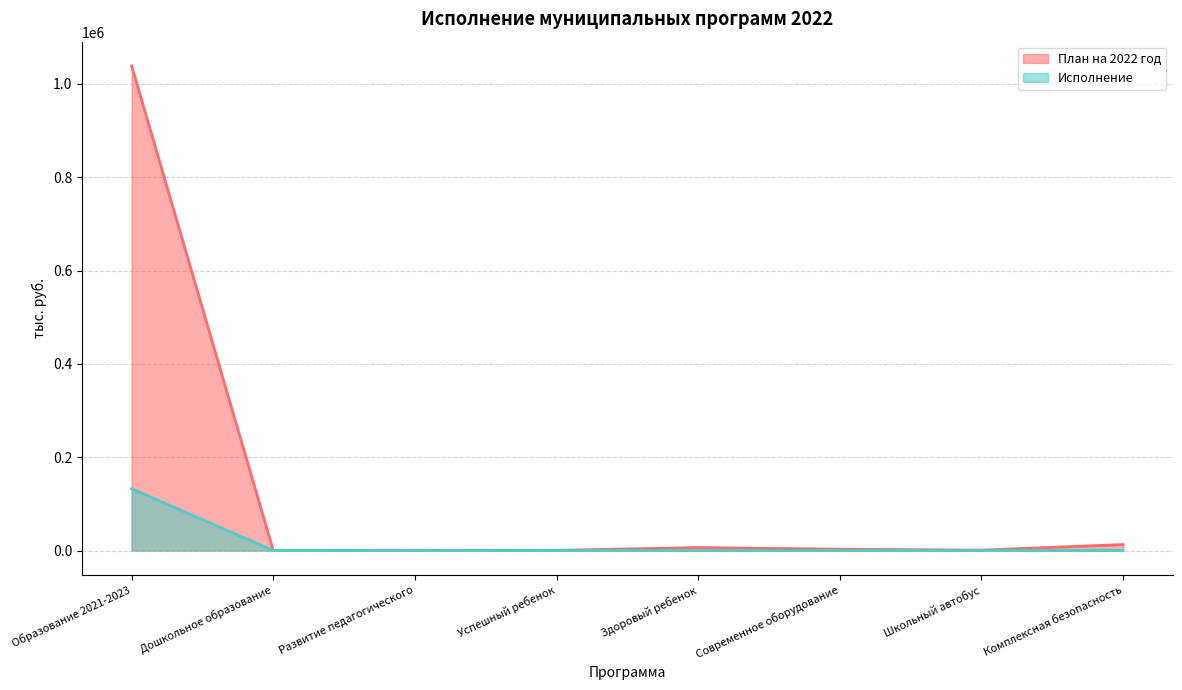

How many interior local peaks does the Исполнение series have?

1